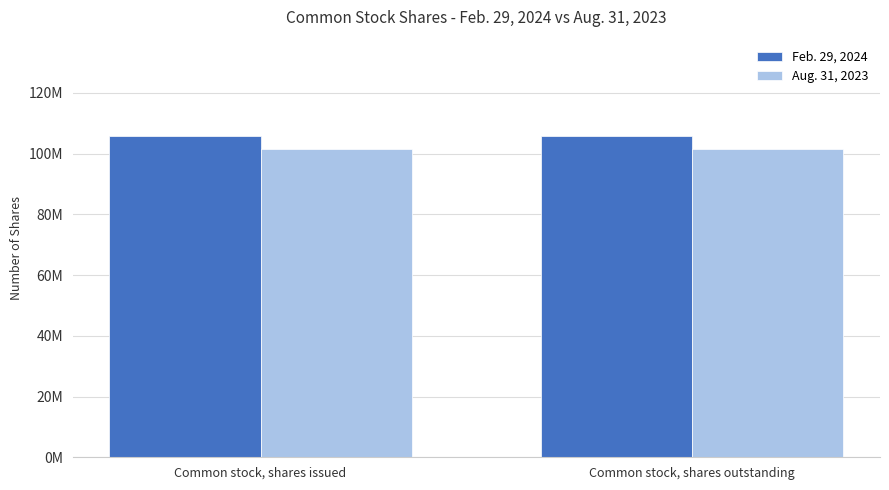

List the series in order of their overall mean, highest first.

Feb. 29, 2024, Aug. 31, 2023